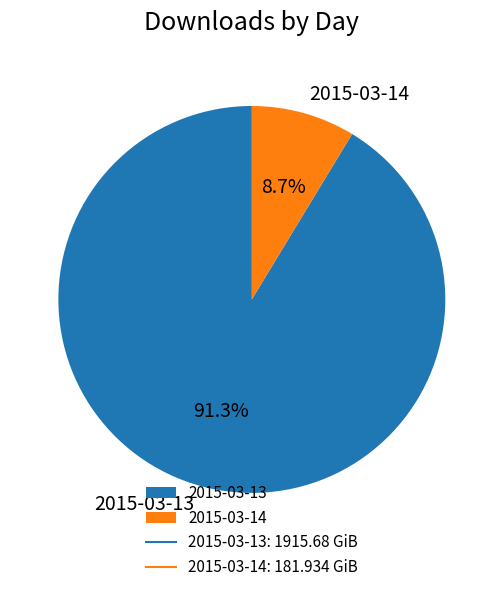

To the nearest percent, what is the difference between the 2015-03-13 and 2015-03-14 slice percentages?

83%